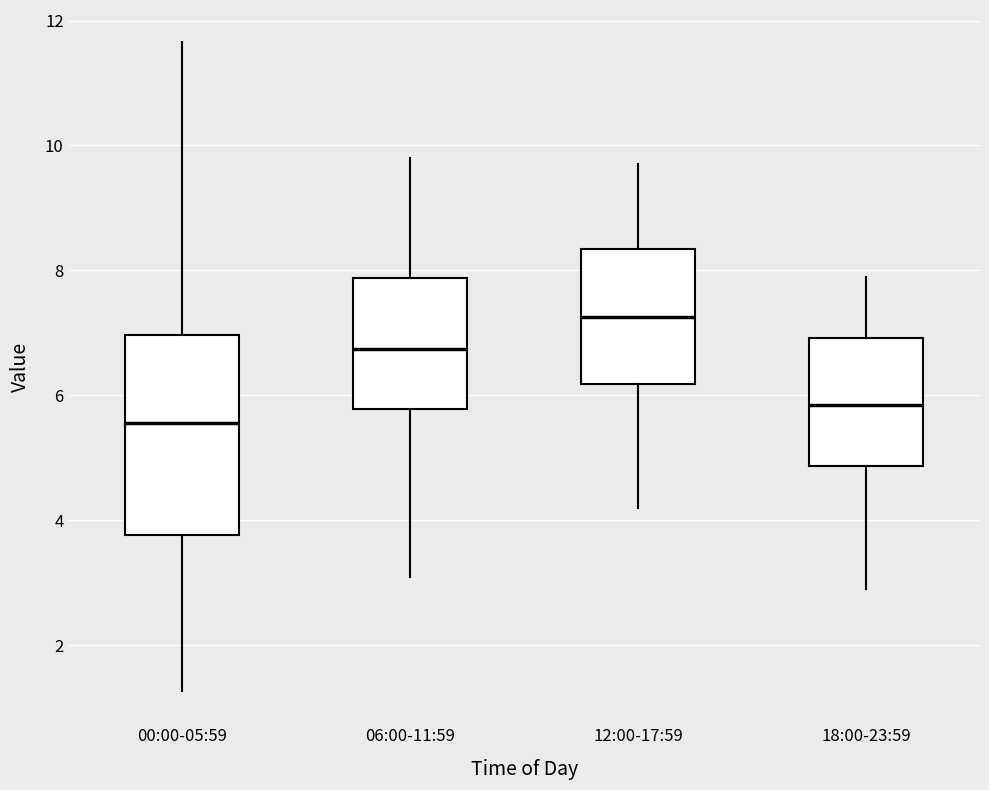

Which box's median line is the lowest?

00:00-05:59